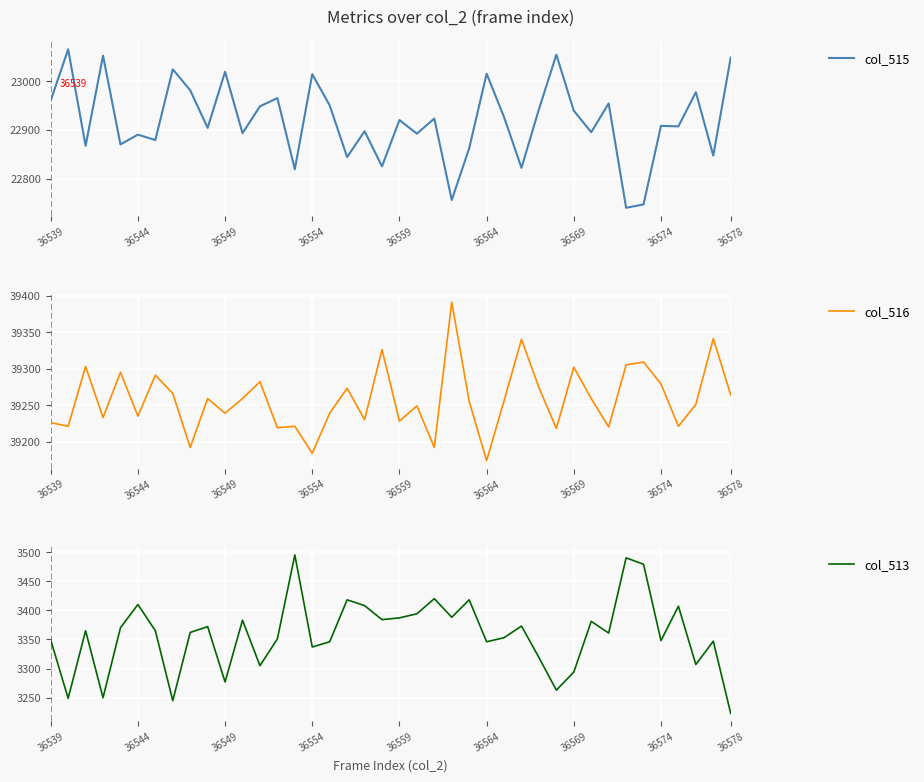

True or false: col_513 and col_516 intersect in this chart.

False